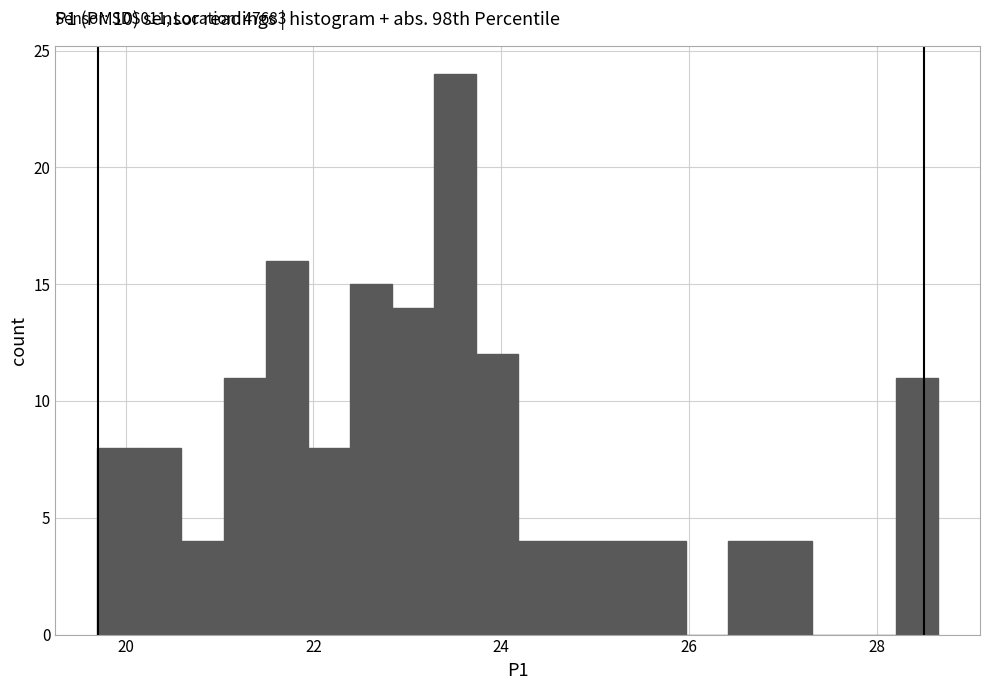

Around what value on the x-axis is the tallest bar? Give the approximate position of its centre, as read against the axis.

23.6